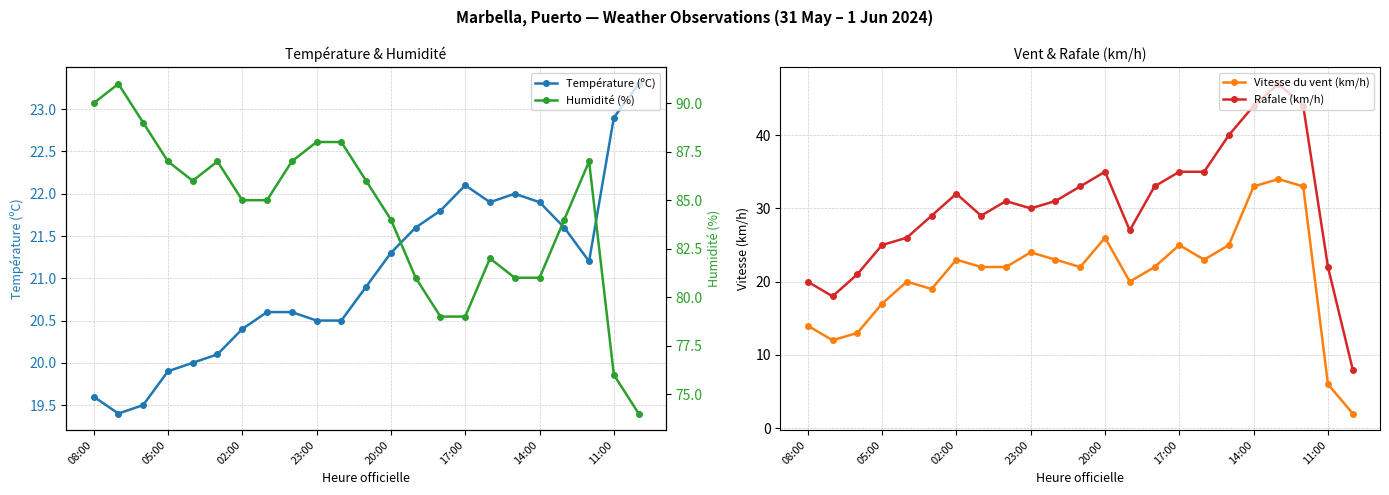

The Température (ºC) series shows 20.4 at 02:00. True or false?

True